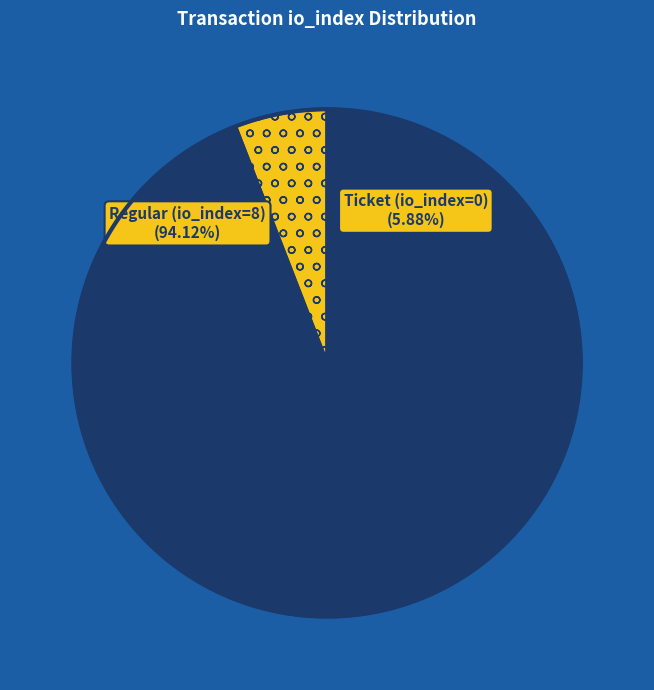

Which category has the biggest portion of the pie?

Regular (io_index=8)